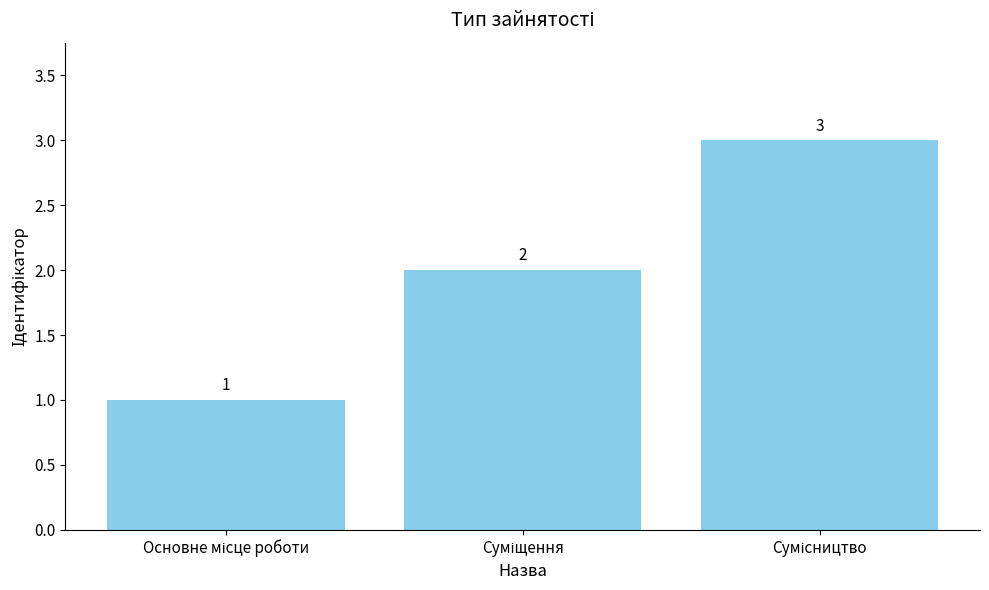

Are the bars horizontal?

No